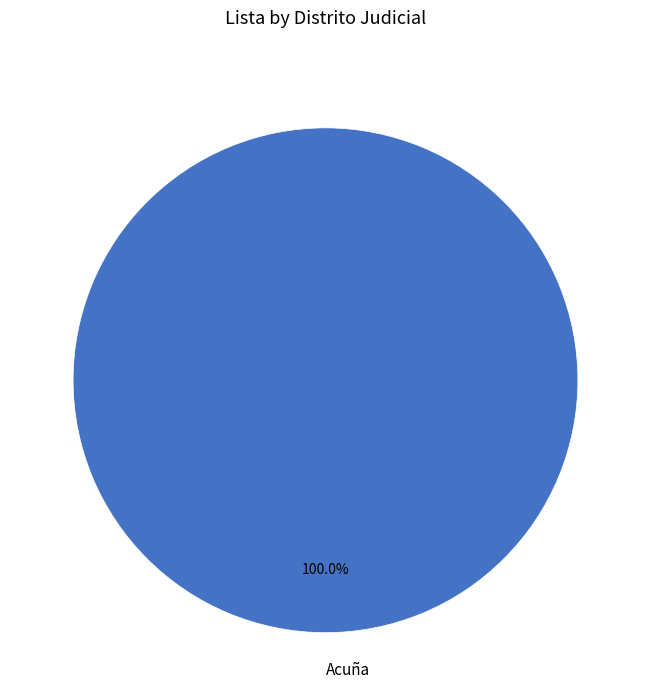

Rank the categories by value from lowest to highest.

Acuña